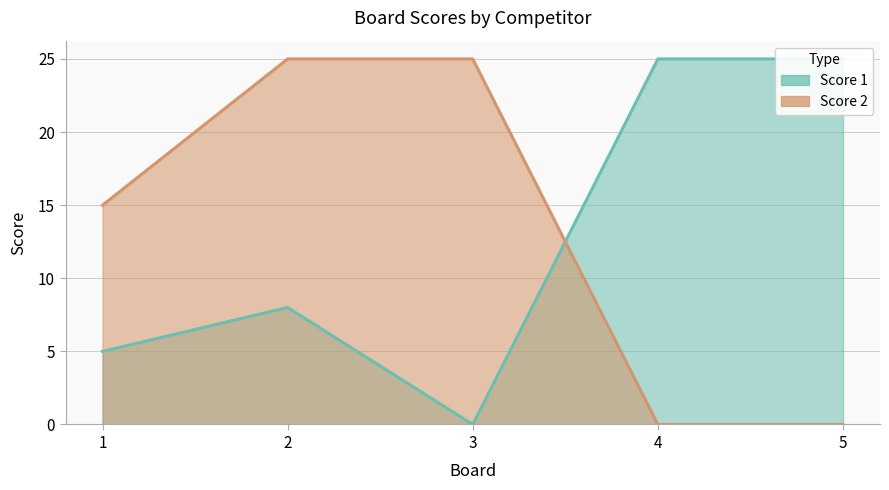

Reading left to right, what are all the values shown in this chart?

Score 1: 5	8	0	25	25
Score 2: 15	25	25	0	0